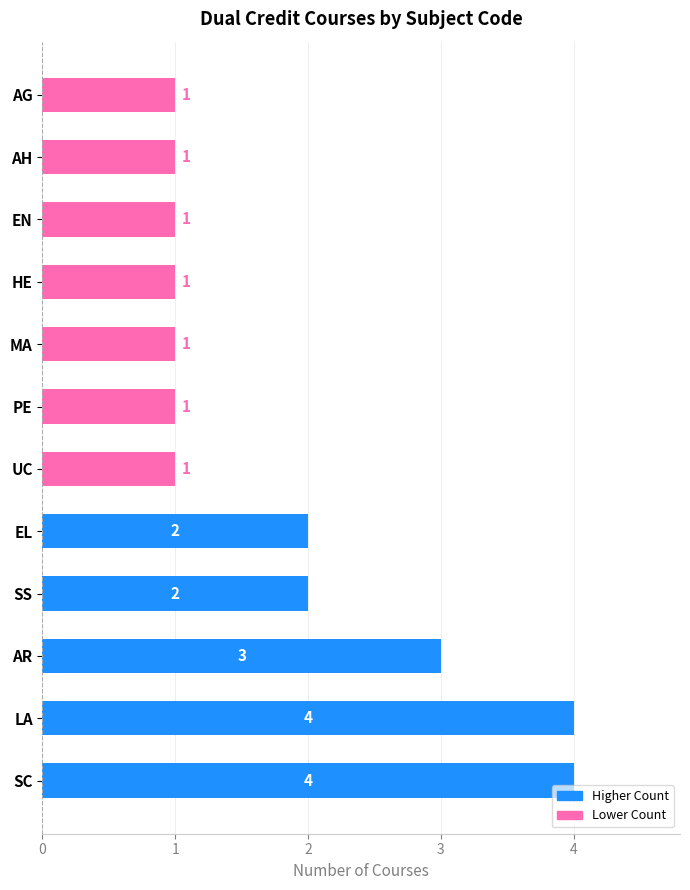

What is the difference between the maximum and minimum values?

3